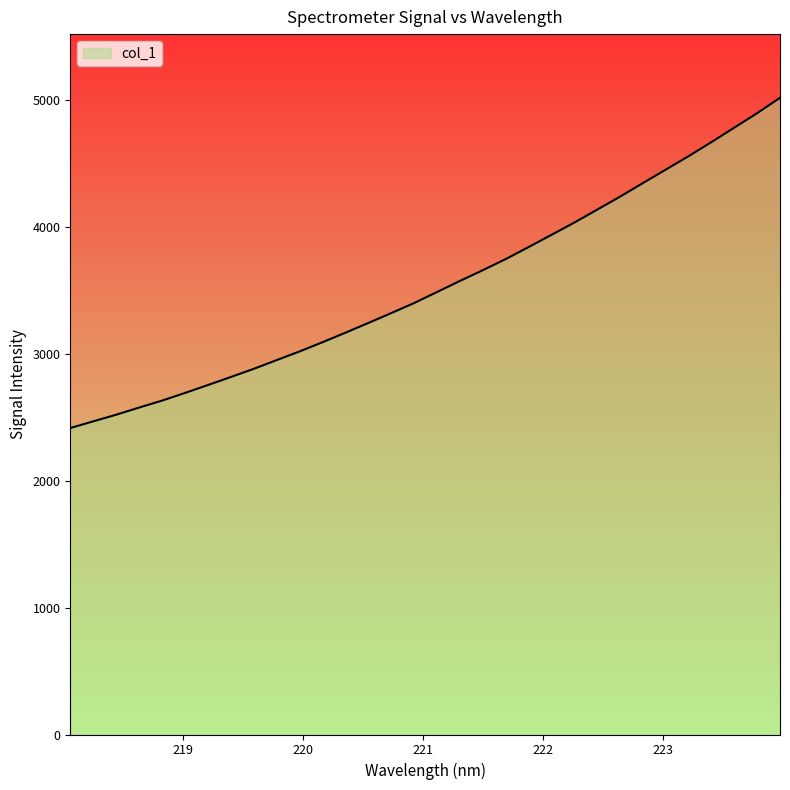

What is the smallest value displayed?

2413.1